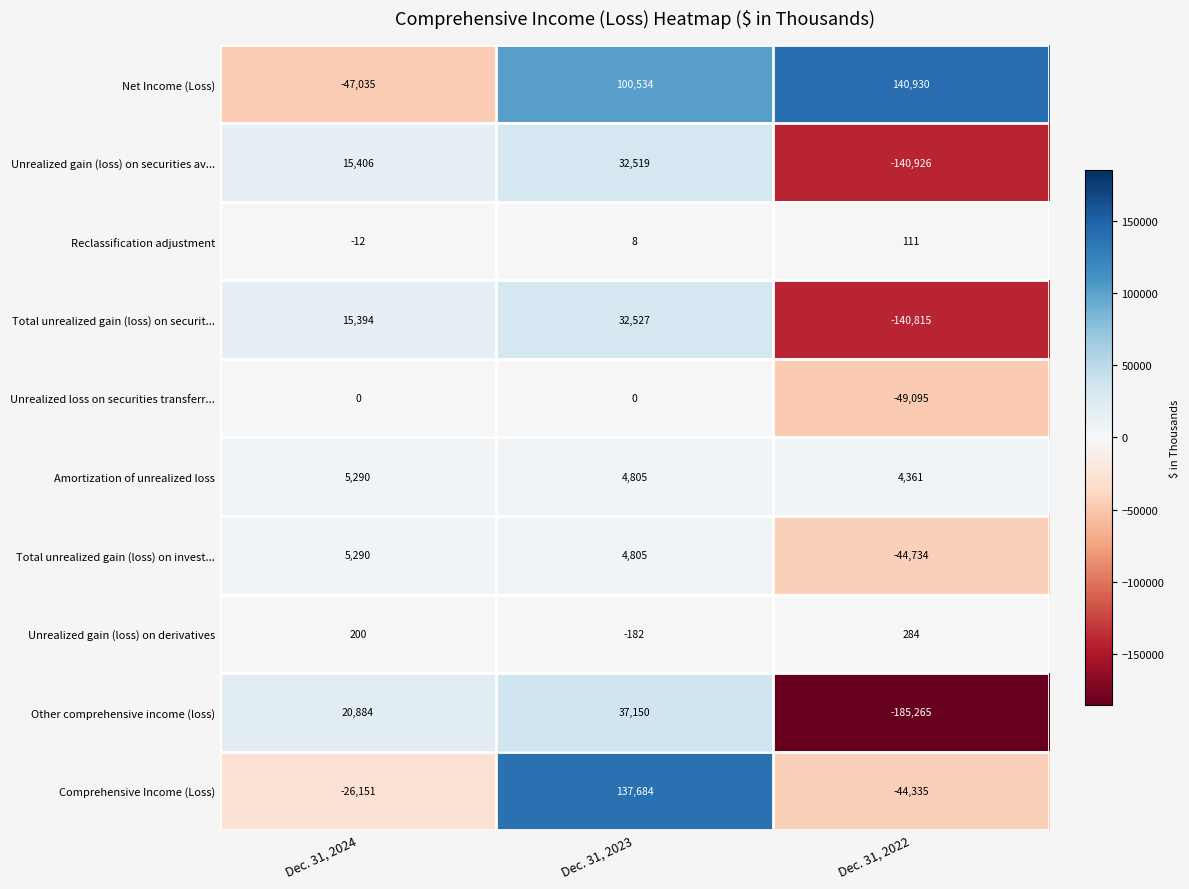

Rank the categories by Unrealized gain (loss) on securities av... value from highest to lowest.

Dec. 31, 2023, Dec. 31, 2024, Dec. 31, 2022